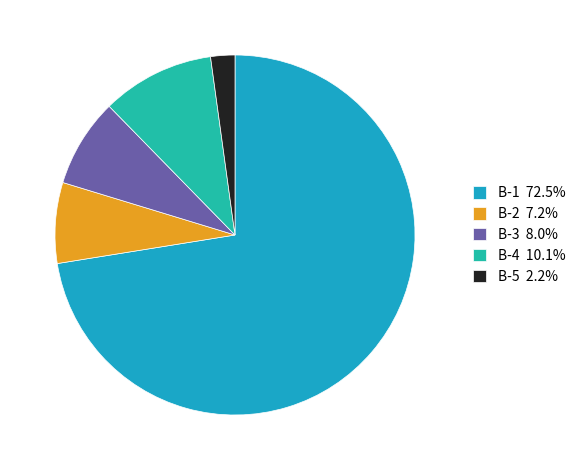

The B-5 slice represents 12% of the pie. True or false?

False